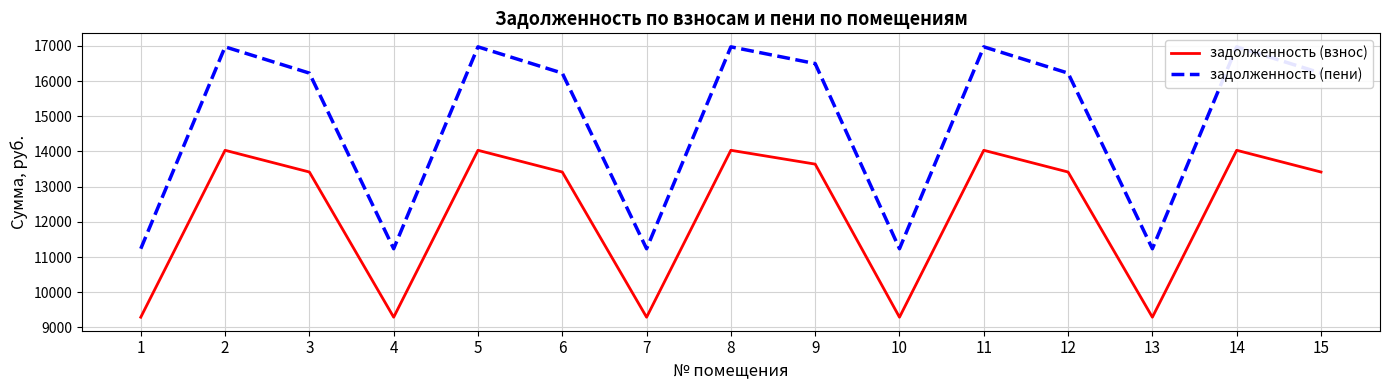

Reading right to left, what are all the values shown in this chart?

задолженность (взнос): 13415.9	14033.0	9290.4	13415.9	14033.0	9290.4	13640.2	14033.0	9290.4	13415.9	14033.0	9290.4	13415.9	14033.0	9290.4
задолженность (пени): 16225.9	16972.3	11236.3	16225.9	16972.3	11236.3	16497.1	16972.3	11236.3	16225.9	16972.3	11236.3	16225.9	16972.3	11236.3